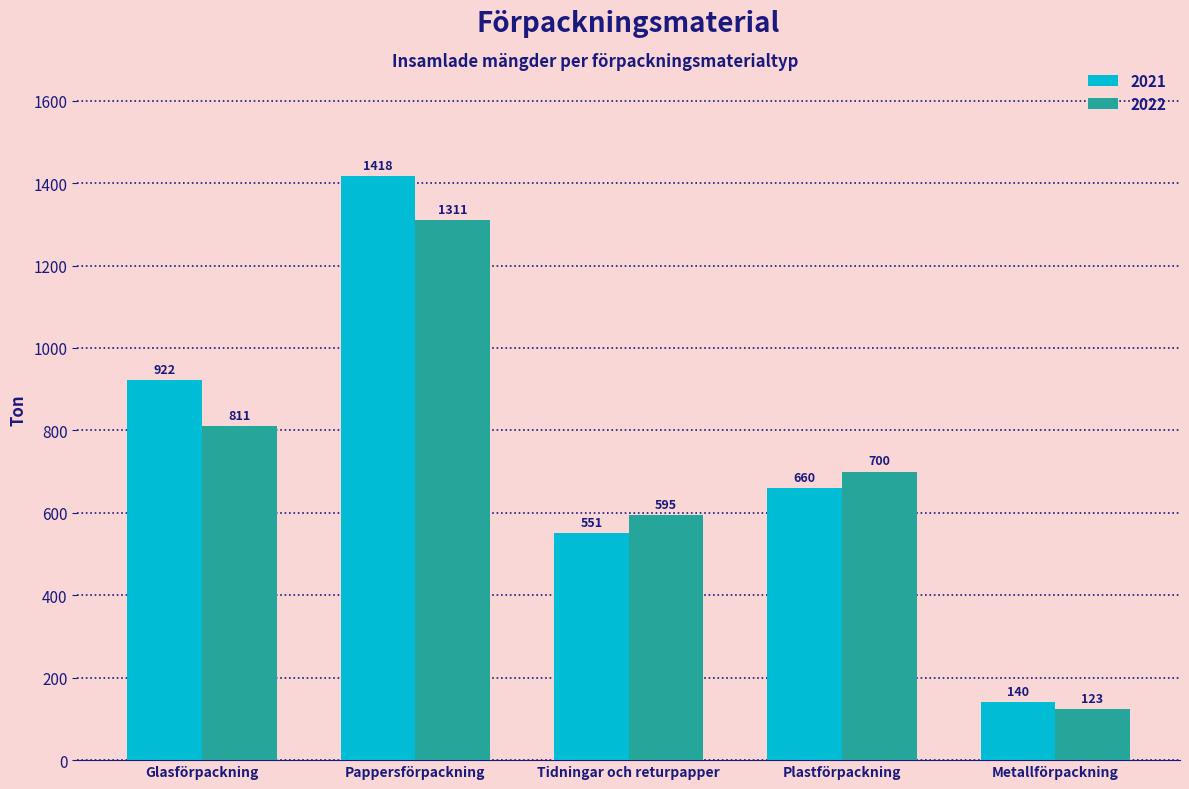

How many data points does each series have?

5